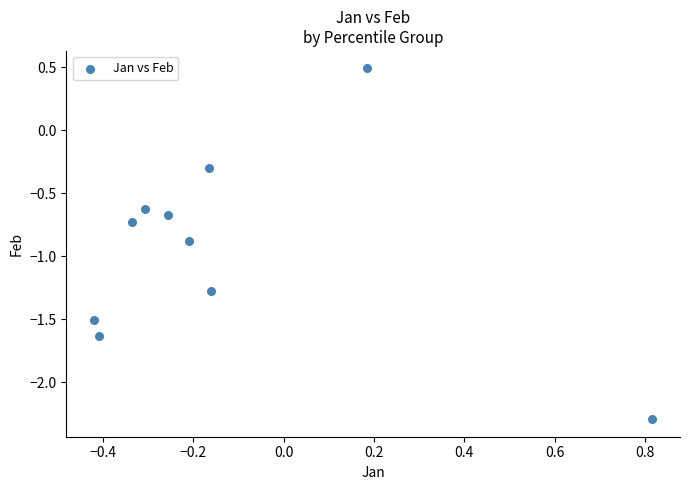

What Y value in the scatter plot is closest to 0?

-0.3